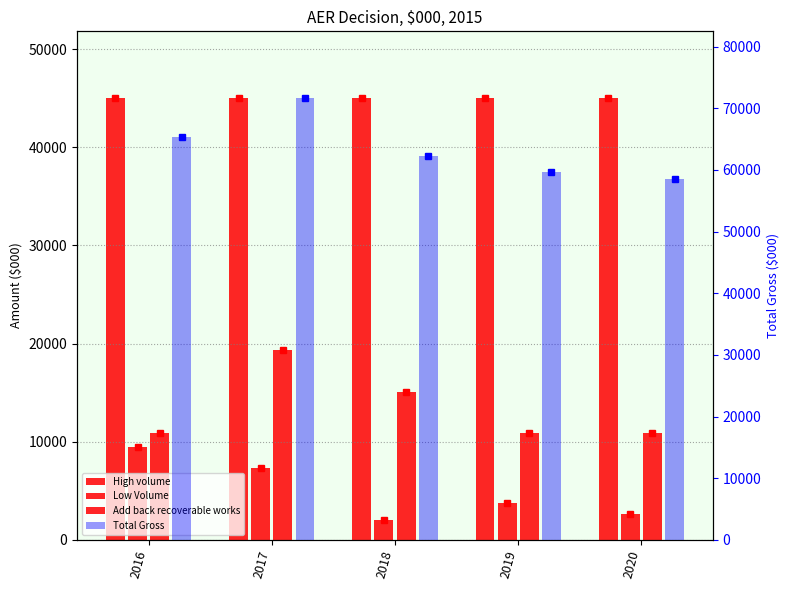

How many data points in Total Gross are less than 62211?

2